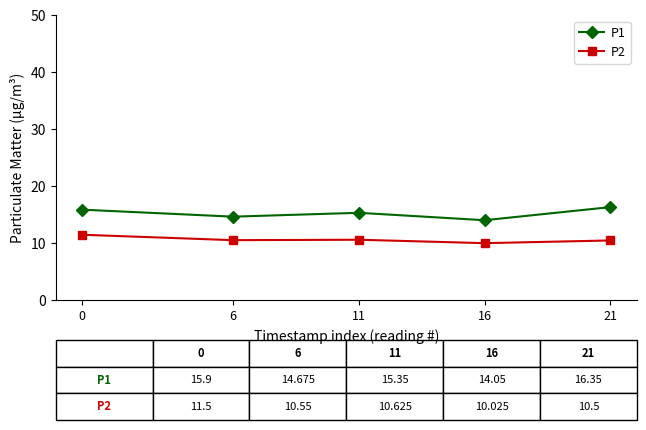

How many interior local peaks does the P1 series have?

1